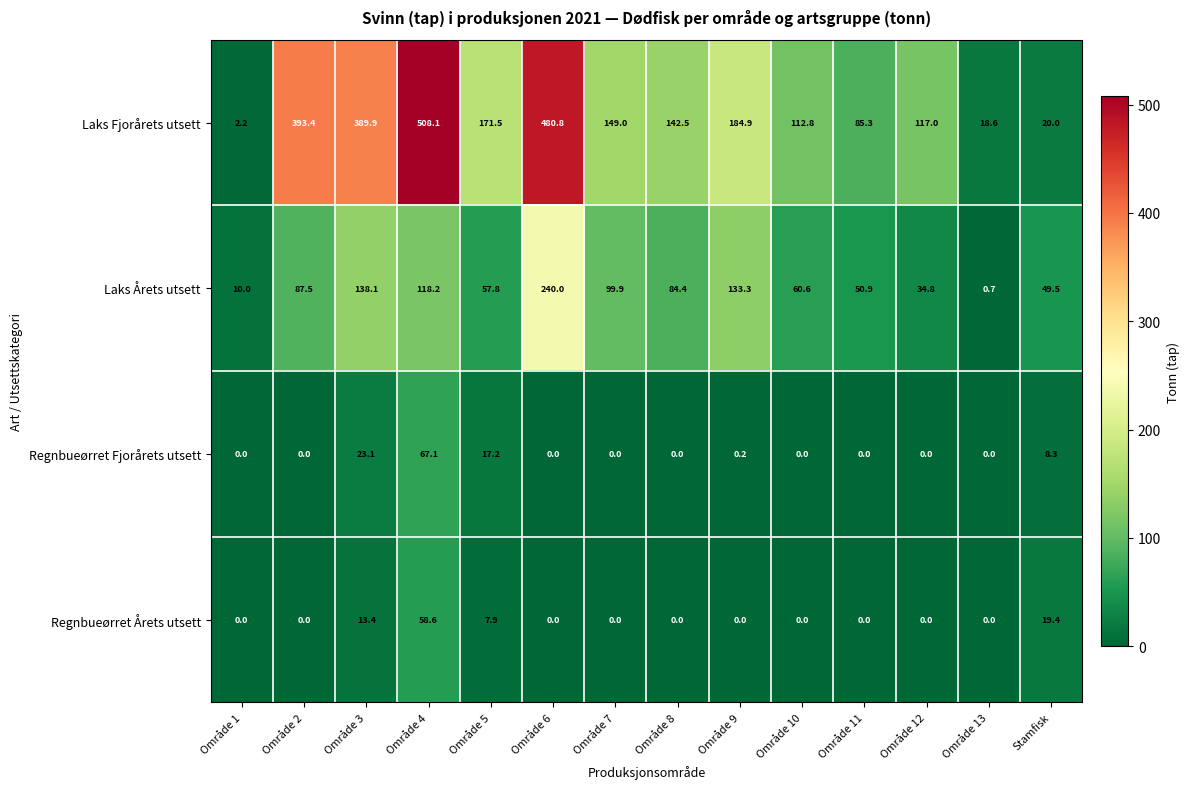

Which series changed the most between Område 4 and Område 12?

Laks Fjorårets utsett